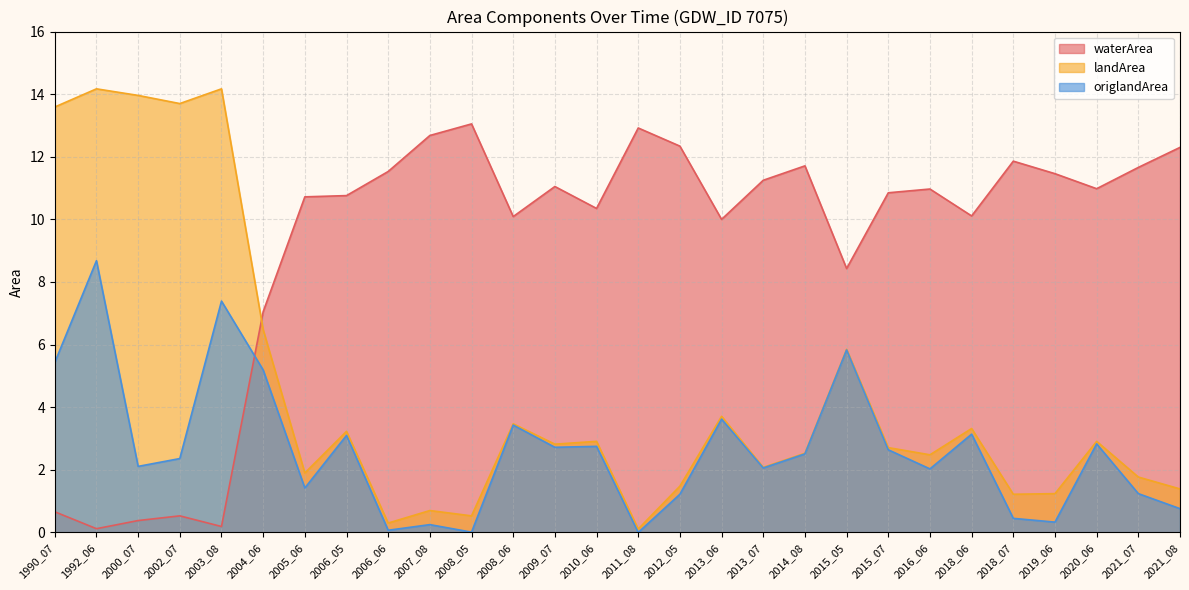

List the series in order of their peak value, lowest first.

origlandArea, waterArea, landArea